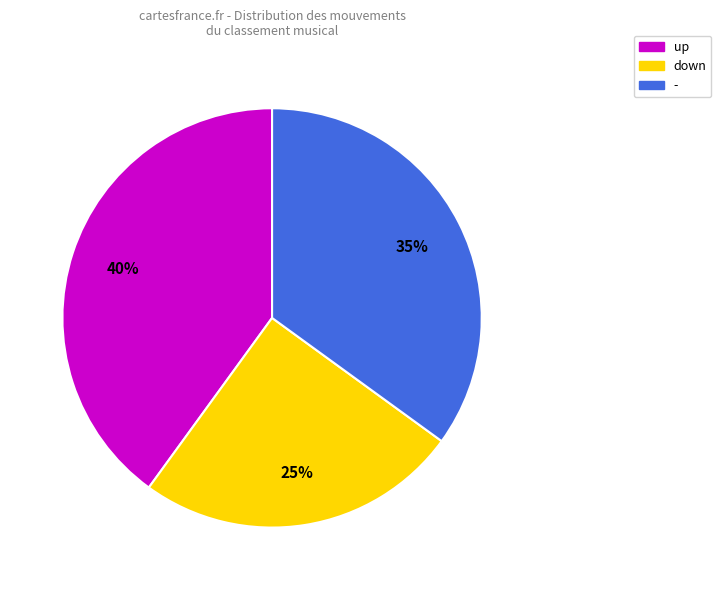

Rank the categories by value from highest to lowest.

up, -, down